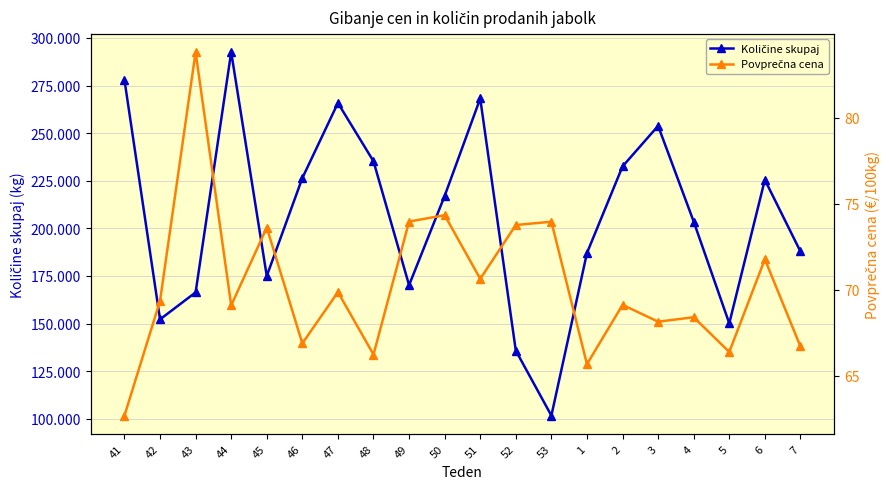

Between 46 and 2, which series saw the biggest shift?

Količine skupaj